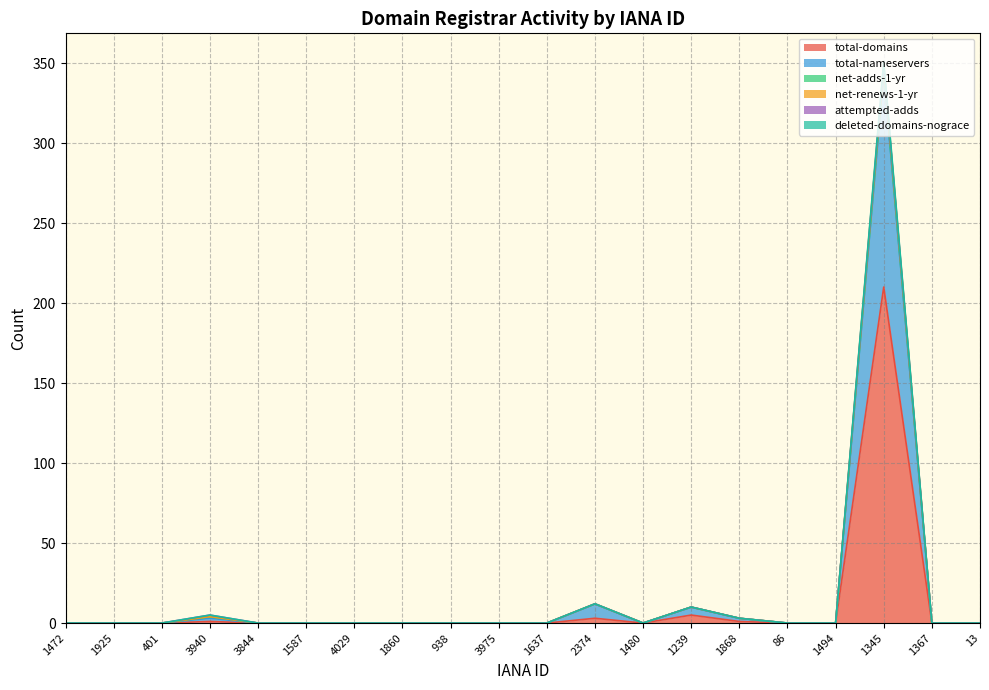

What position from the left is 1587?

6